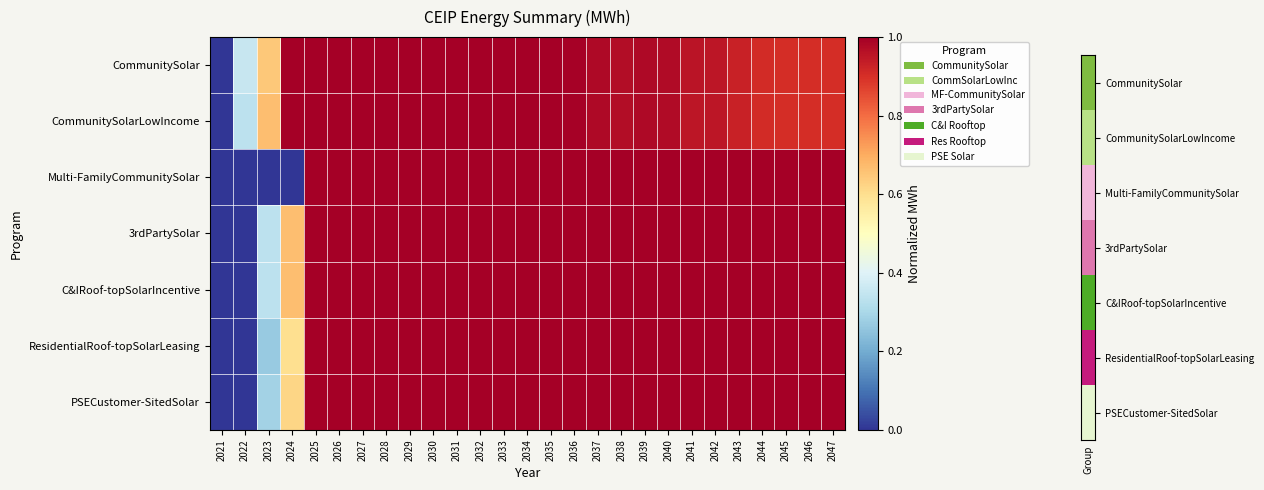

Count the number of data series in this chart.

7